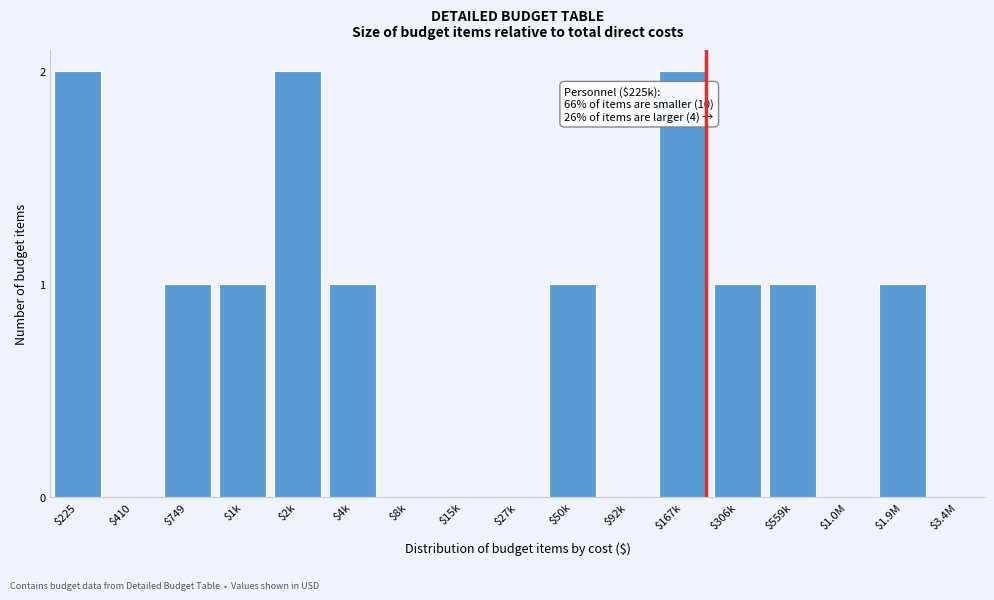

The value at $1.0M is 0. True or false?

True